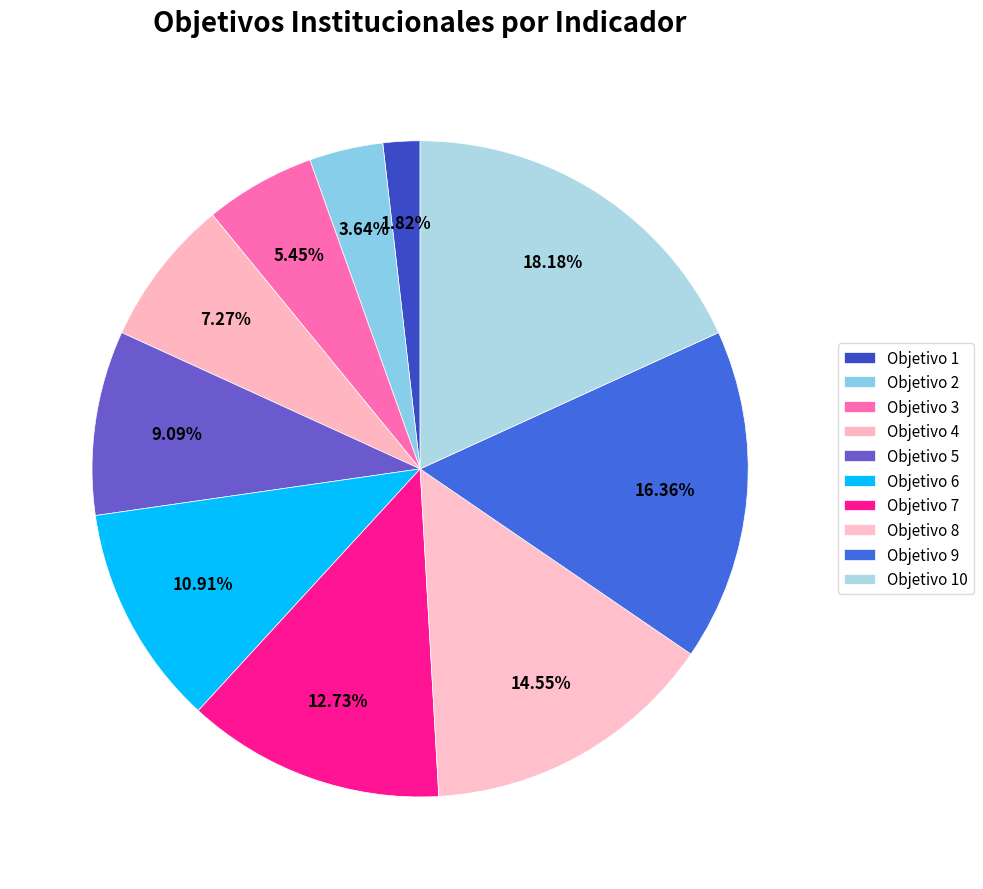

What portion of the pie excludes Objetivo 4?

92.7%